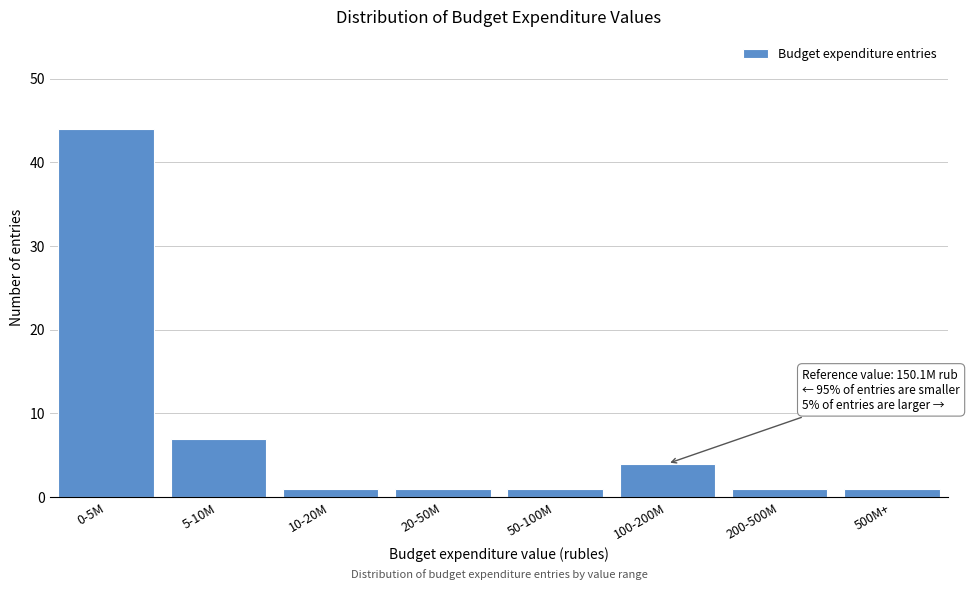

Reading left to right, what are all the values shown in this chart?

44	7	1	1	1	4	1	1